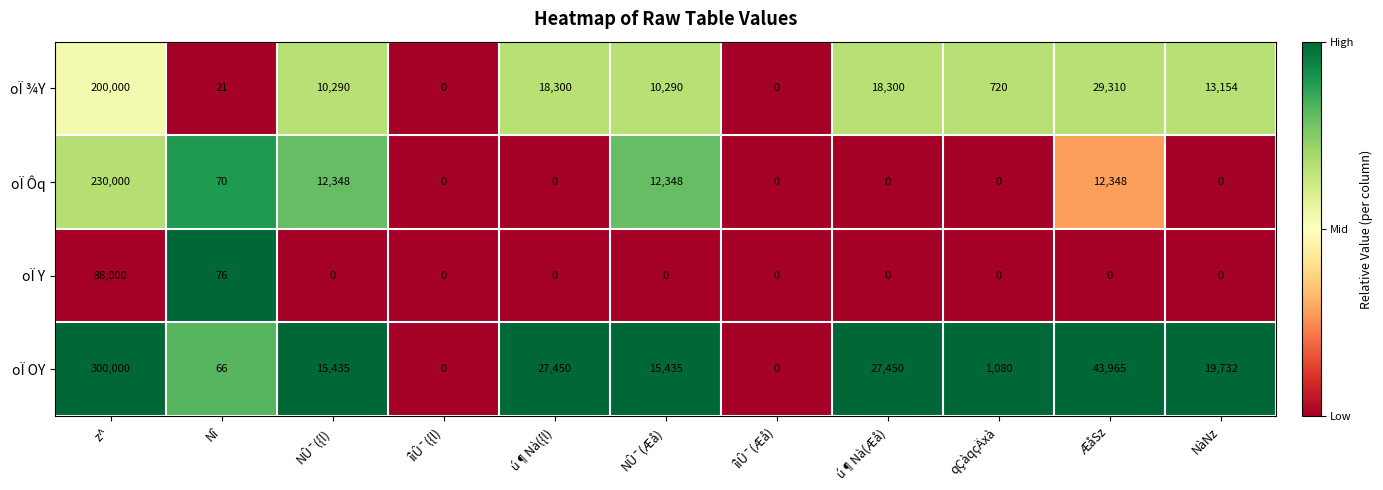

List the series in order of their peak value, highest first.

oÏ OY, oÏ Ôq, oÏ ¾Y, oÏ Y